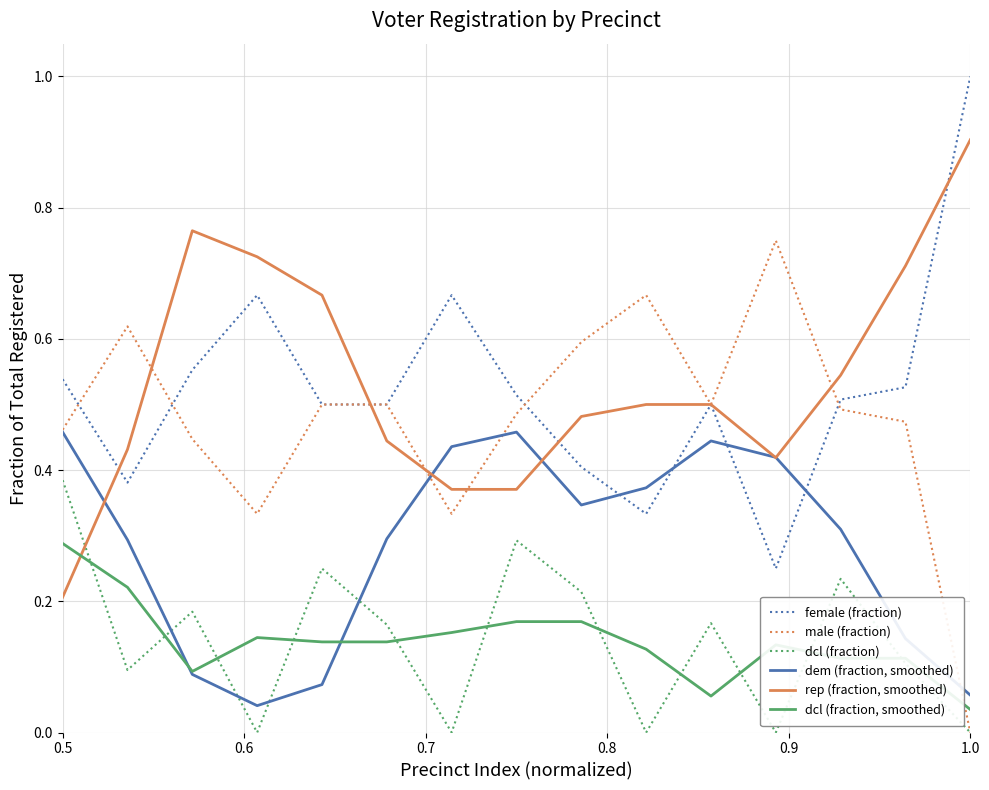

What is the greatest value displayed?

1.0